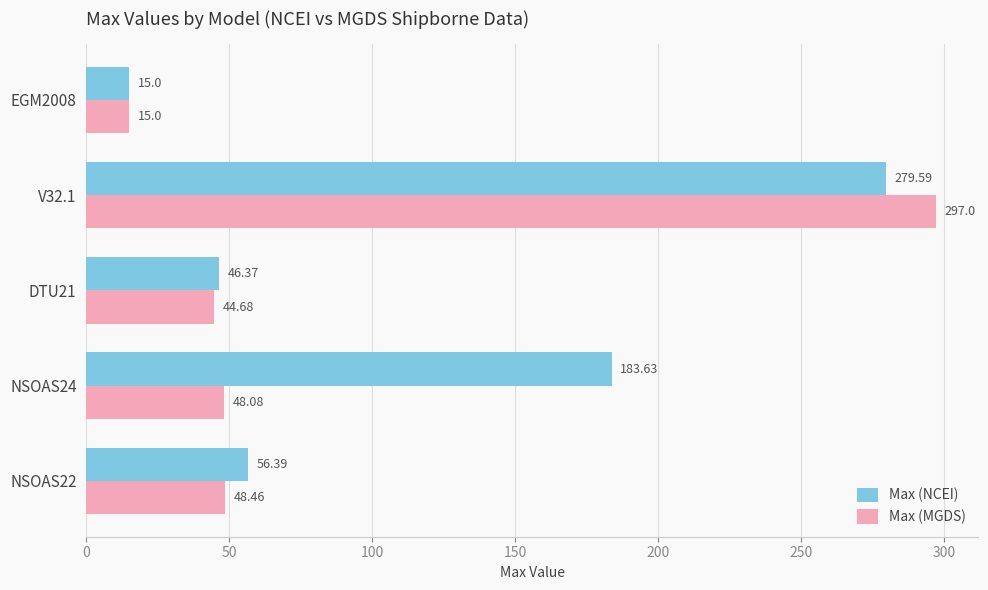

What is the minimum value shown in the chart?

15.0